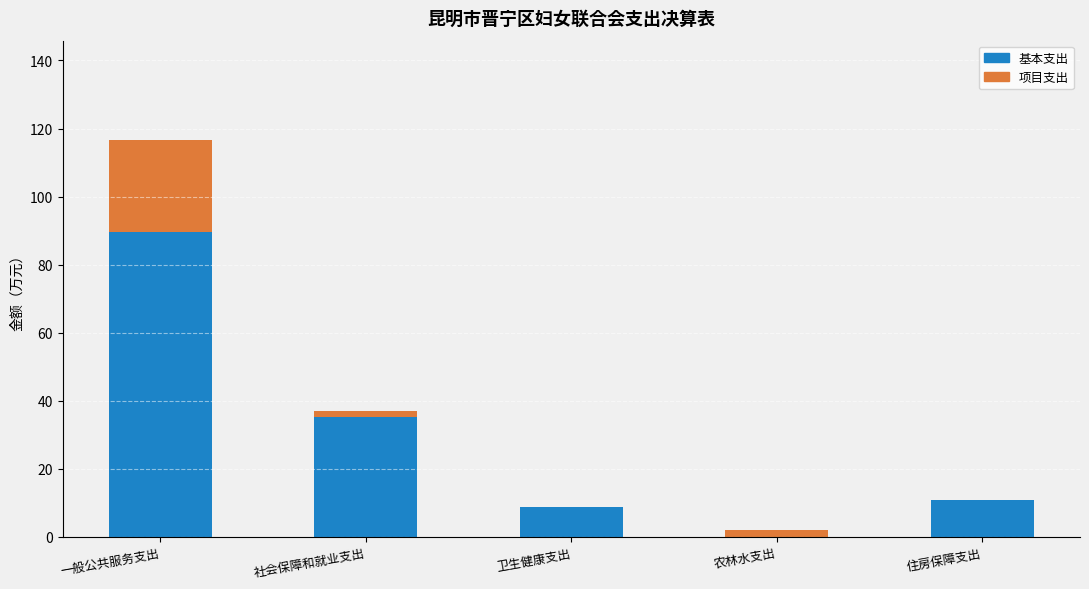

At which category is the sum across all series the highest?

一般公共服务支出